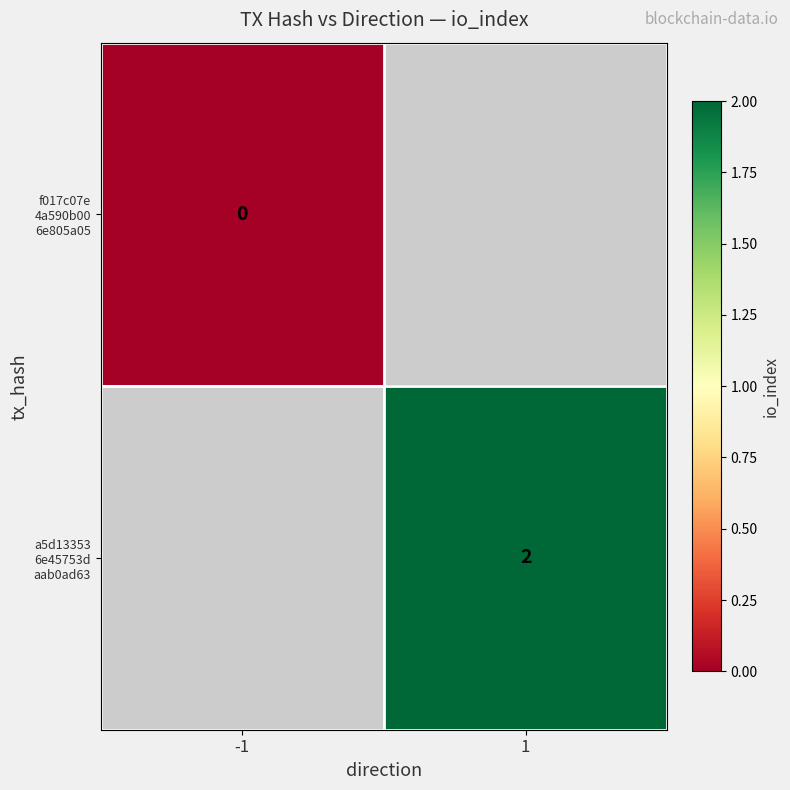

Which series has the widest spread of values?

f017c07e 4a590b00 6e805a05